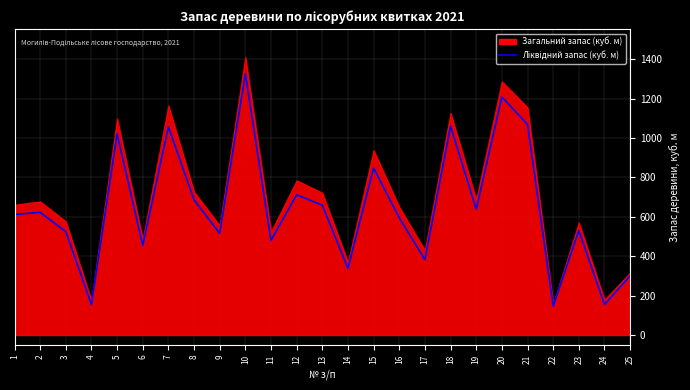

What is the average value?

644